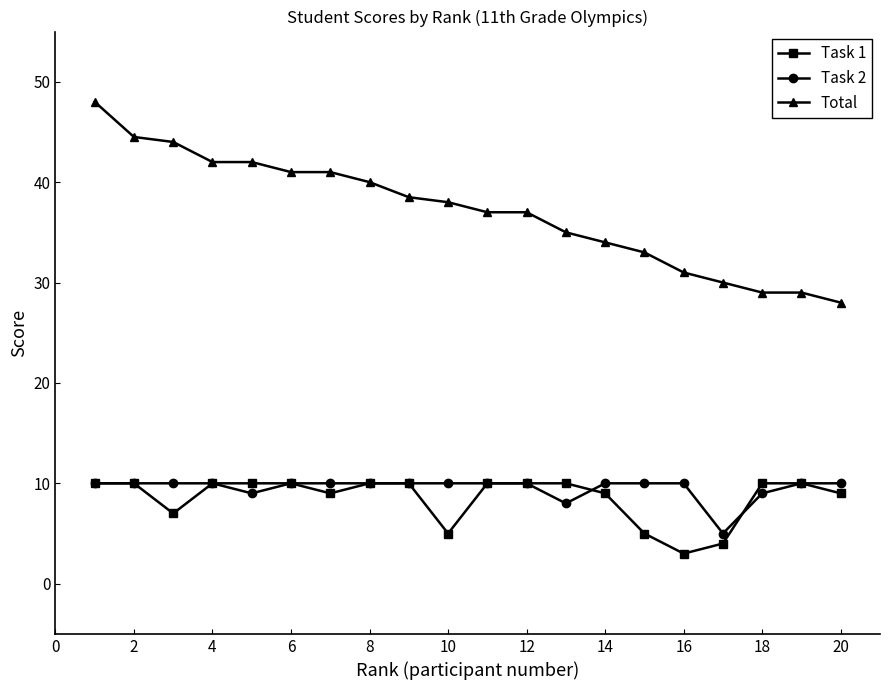

In Task 2, how many points are lower than both neighbors (excluding endpoints)?

3